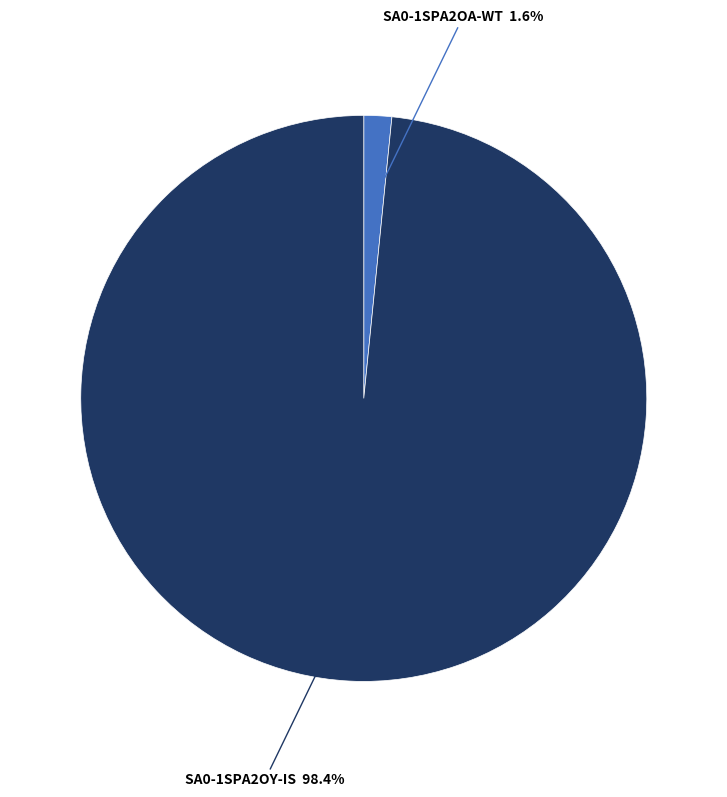

Count the number of slices in the pie.

2